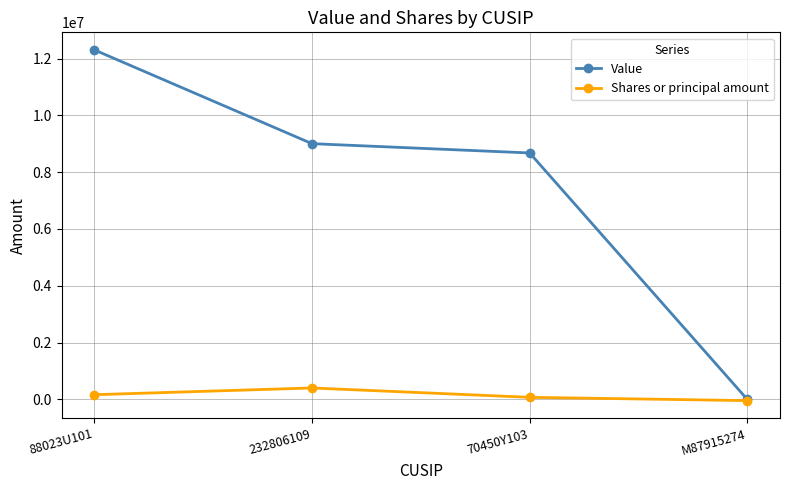

Reading left to right, extract all data points from this chart.

Value: 12304000	9003000	8676000	0
Shares or principal amount: 167702	404800	75800	-40000